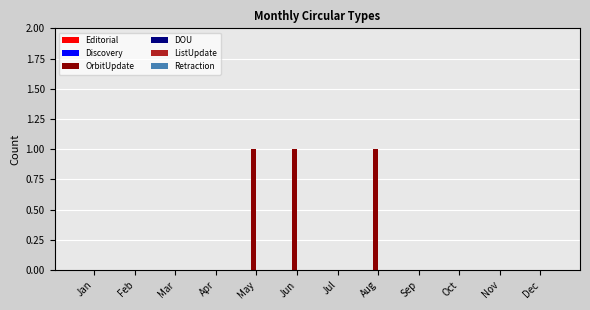

The chart shows a value of 1 at Aug. True or false?

True